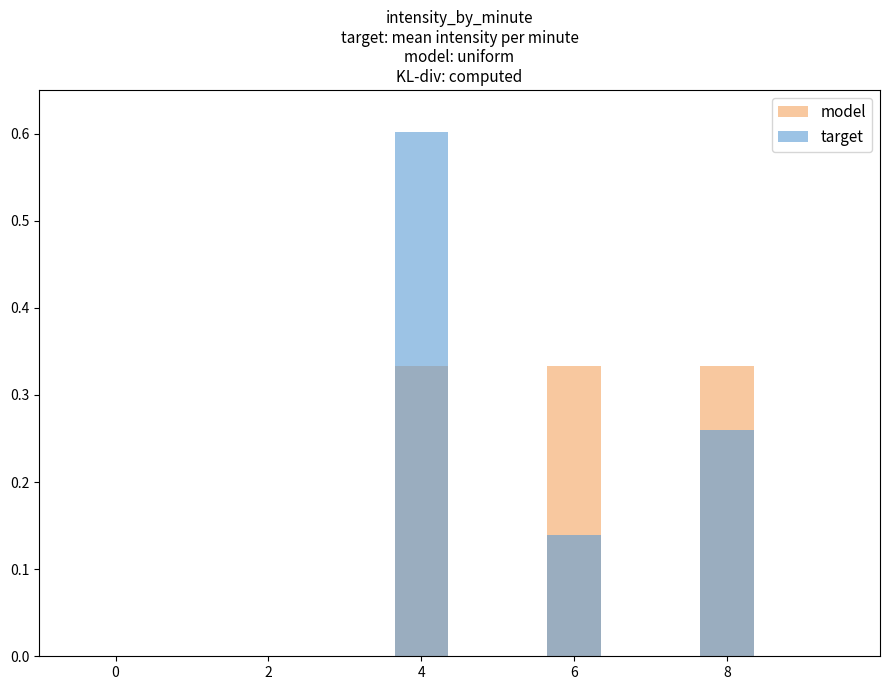

How many values in the model series exceed 0?

3